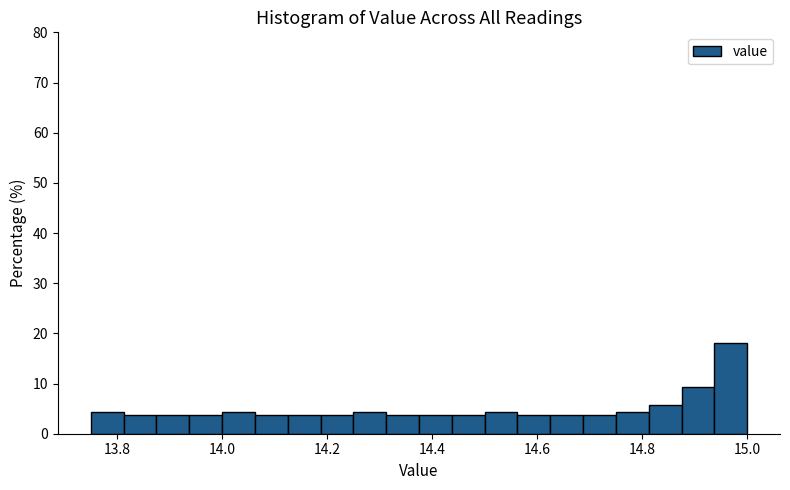

Around what value on the x-axis is the tallest bar? Give the approximate position of its centre, as read against the axis.

14.96